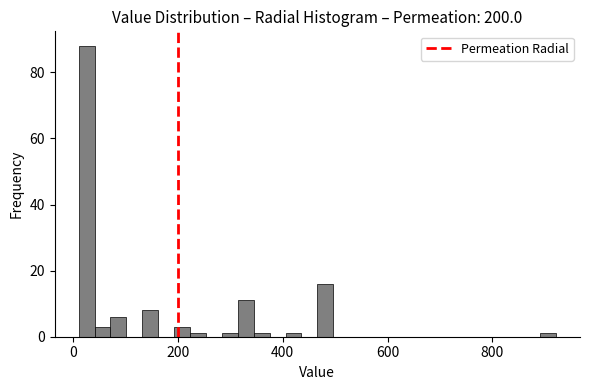

Read against the x-axis, roughly where is the centre of the tallest bar?

20